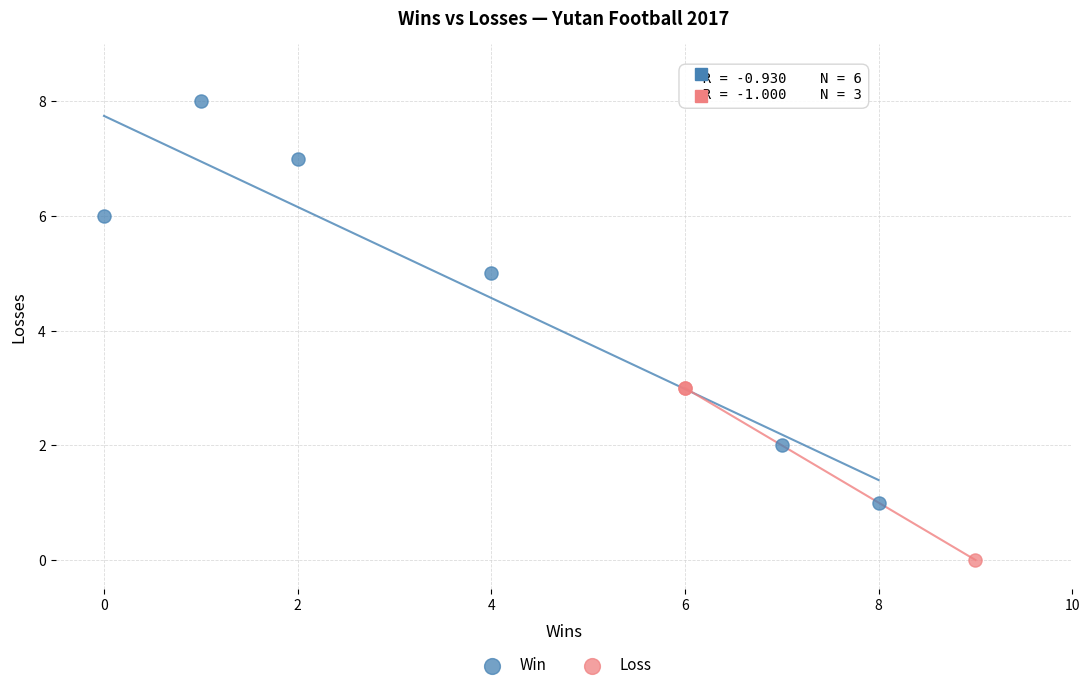

Which series reaches the maximum Y coordinate?

Win